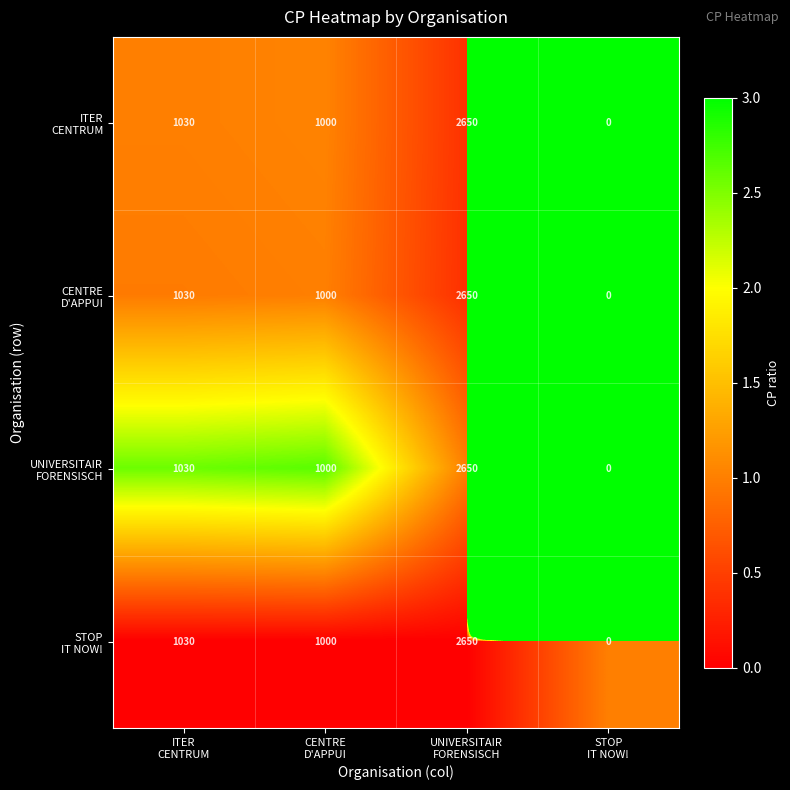

At how many categories does at least one series exceed 748?

3